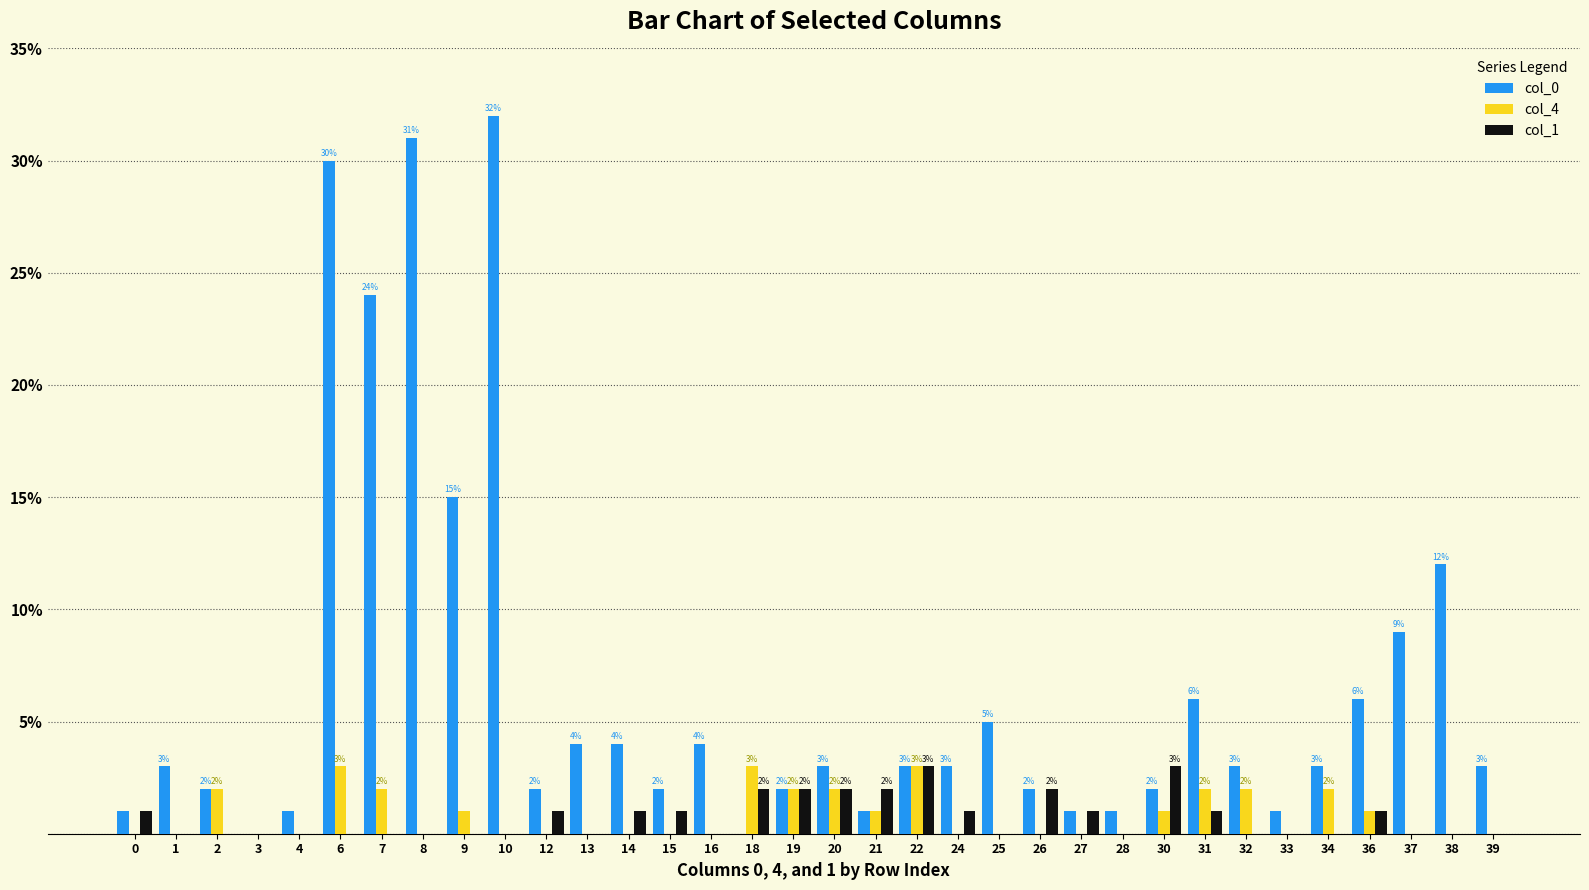

Reading right to left, transcribe all the data shown in this chart.

col_0: 39=3	38=12	37=9	36=6	34=3	33=1	32=3	31=6	30=2	28=1	27=1	26=2	25=5	24=3	22=3	21=1	20=3	19=2	18=0	16=4	15=2	14=4	13=4	12=2	10=32	9=15	8=31	7=24	6=30	4=1	3=0	2=2	1=3	0=1
col_4: 39=0	38=0	37=0	36=1	34=2	33=0	32=2	31=2	30=1	28=0	27=0	26=0	25=0	24=0	22=3	21=1	20=2	19=2	18=3	16=0	15=0	14=0	13=0	12=0	10=0	9=1	8=0	7=2	6=3	4=0	3=0	2=2	1=0	0=0
col_1: 39=0	38=0	37=0	36=1	34=0	33=0	32=0	31=1	30=3	28=0	27=1	26=2	25=0	24=1	22=3	21=2	20=2	19=2	18=2	16=0	15=1	14=1	13=0	12=1	10=0	9=0	8=0	7=0	6=0	4=0	3=0	2=0	1=0	0=1